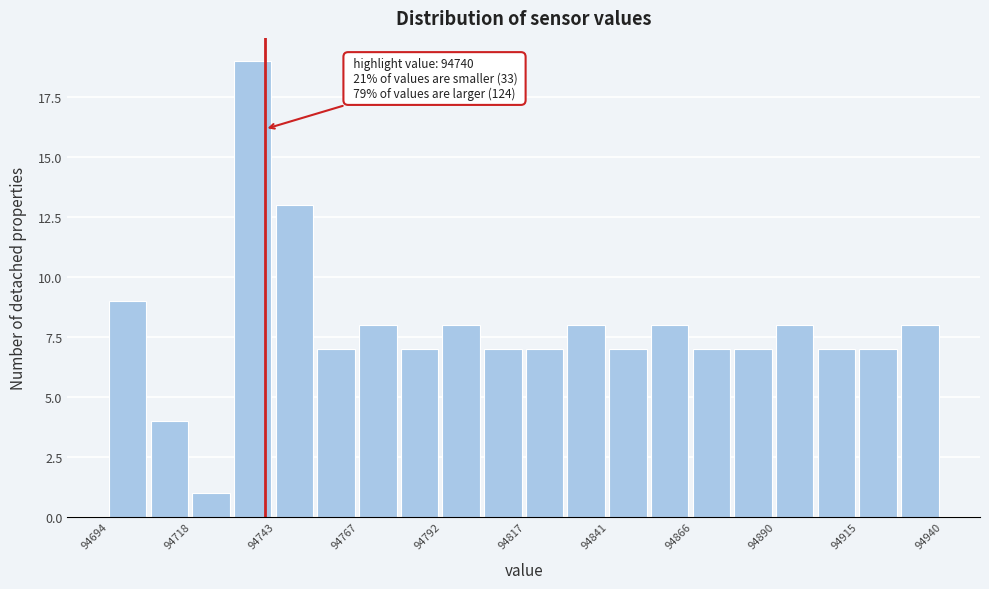

Around what value on the x-axis is the tallest bar? Give the approximate position of its centre, as read against the axis.

94735